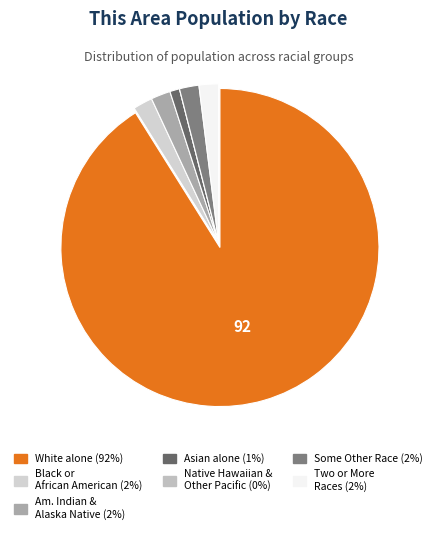

Rank the categories by value from lowest to highest.

Native Hawaiian and Other Pacific, Asian alone, American Indian and Alaska Native, Some Other Race alone, Black or African American alone, Two or More Races, White alone